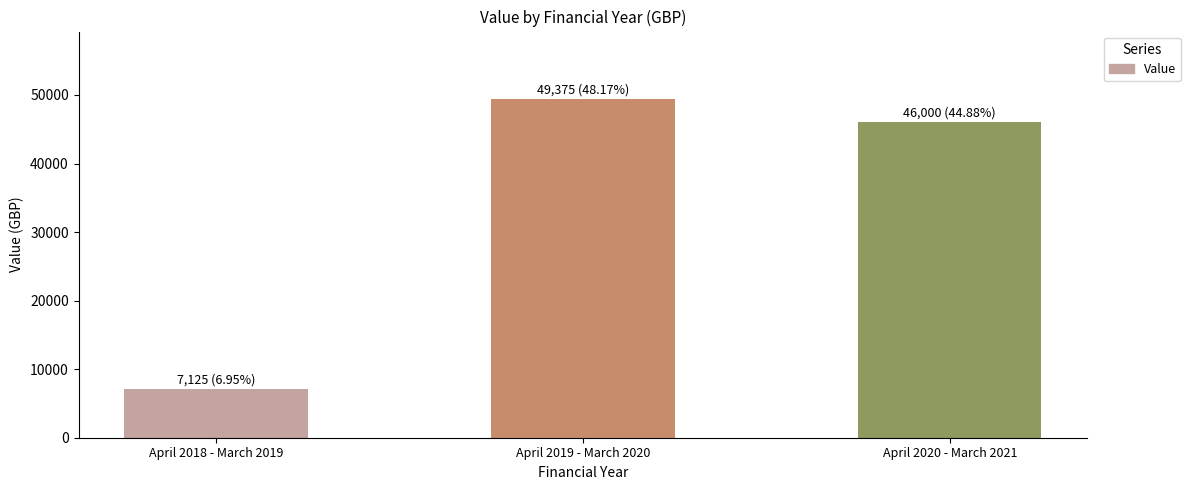

How many values are below 46000?

1